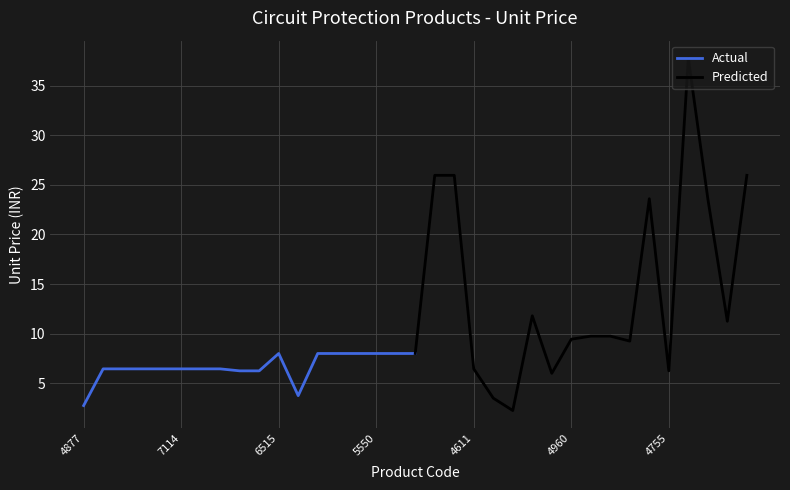

True or false: Actual has a value of 4.6 at 5550.

False